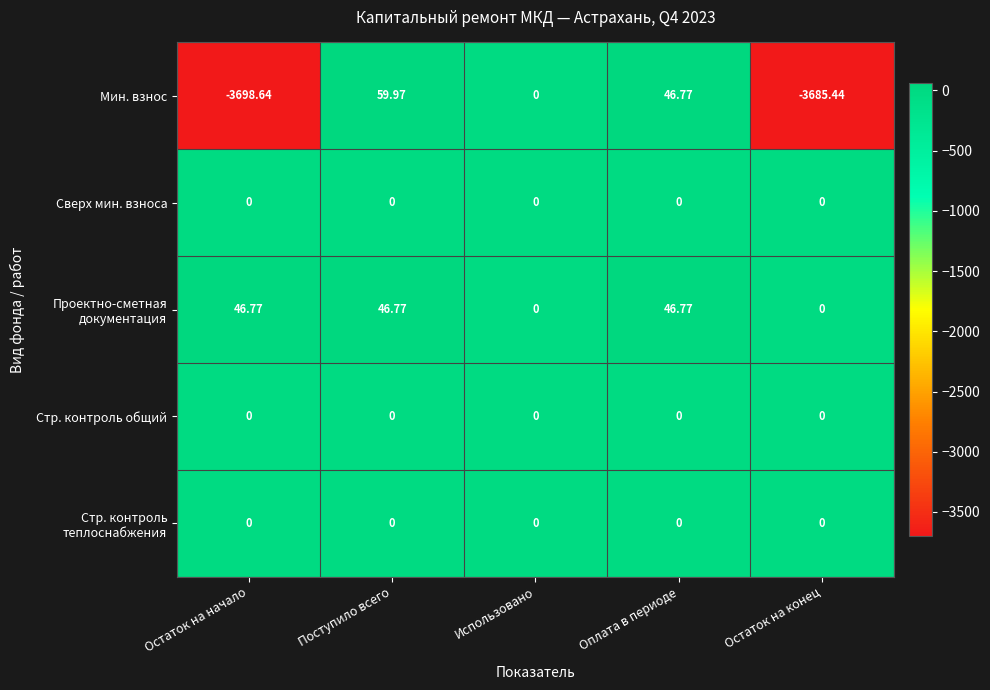

List the labels in order of Мин. взнос value, largest first.

Поступило всего, Оплата в периоде, Использовано, Остаток на конец, Остаток на начало